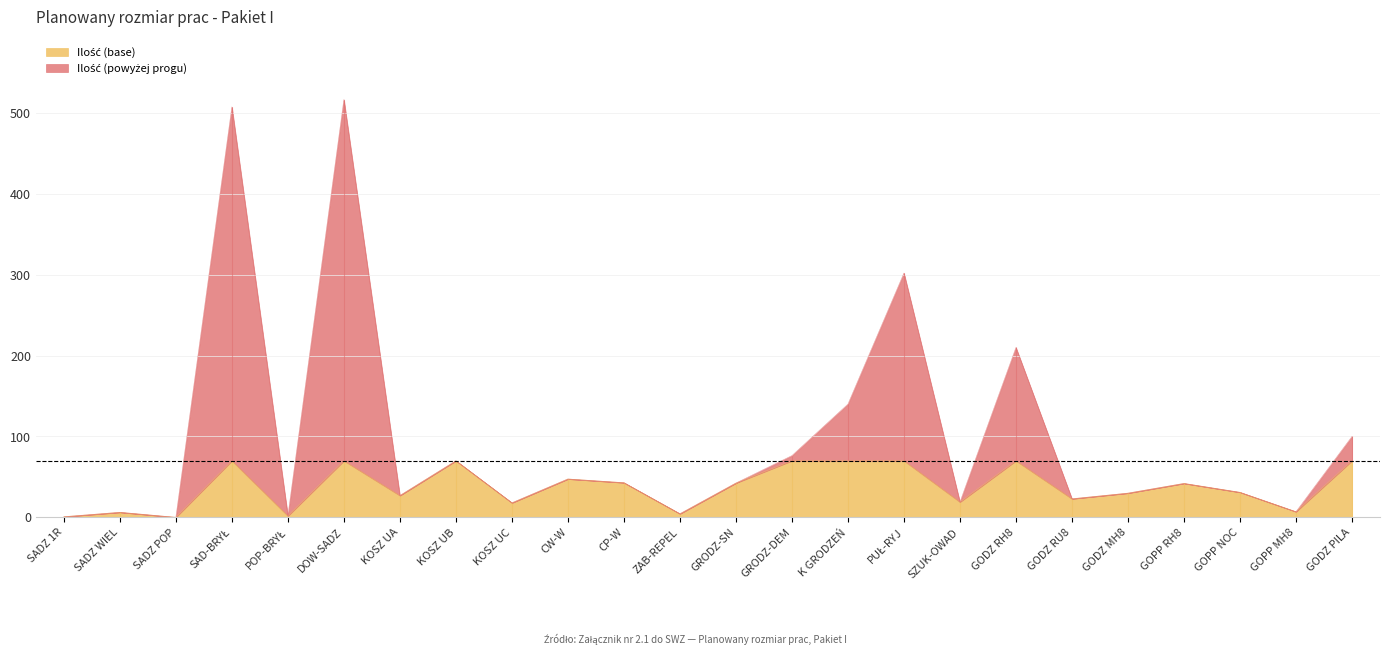

Which category has the highest value across all series?

DOW-SADZ